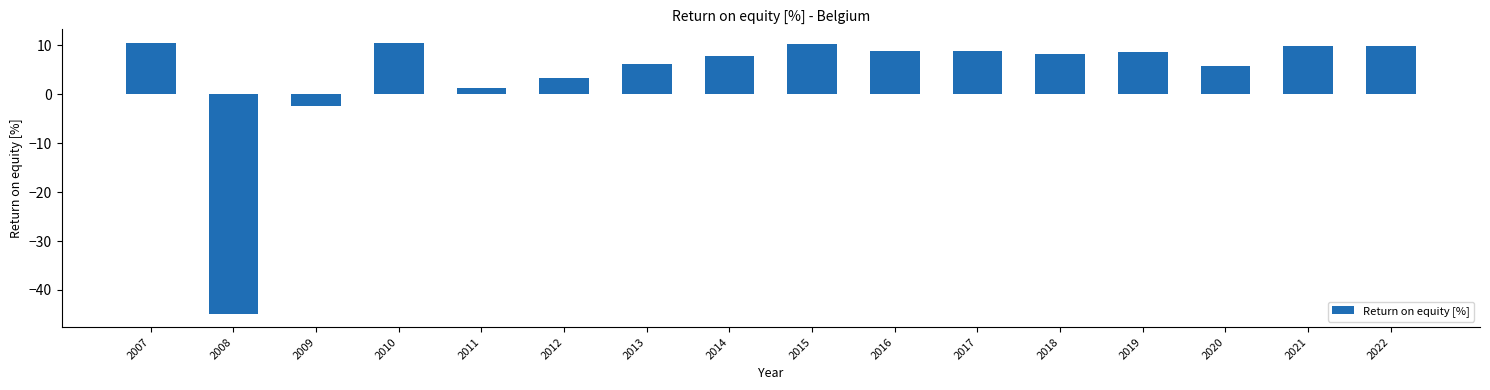

What is the difference between the maximum and minimum values?

55.3